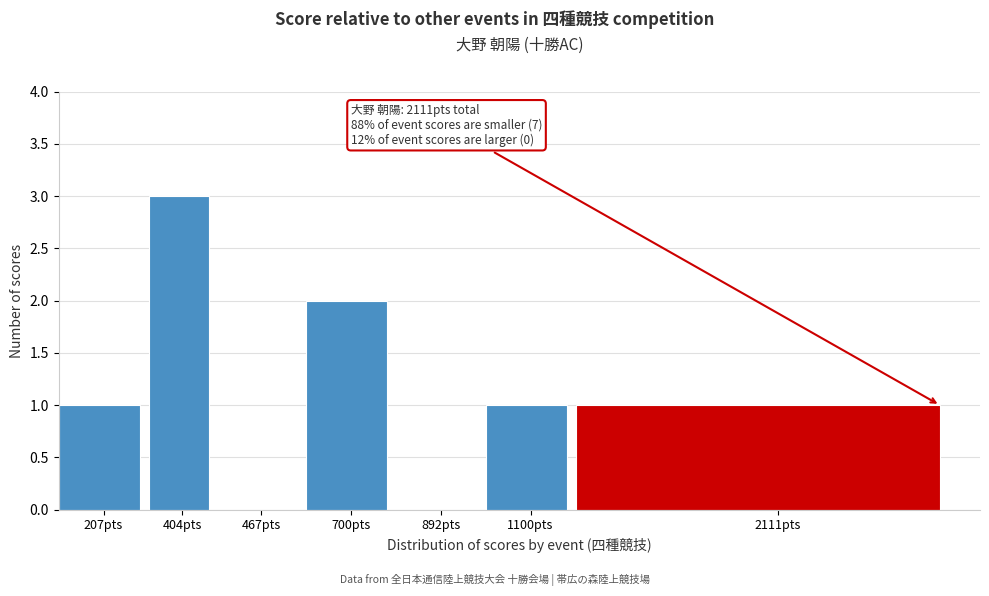

Reading left to right, transcribe all the data shown in this chart.

207pts=1	404pts=3	467pts=0	700pts=2	892pts=0	1100pts=1	2111pts=1